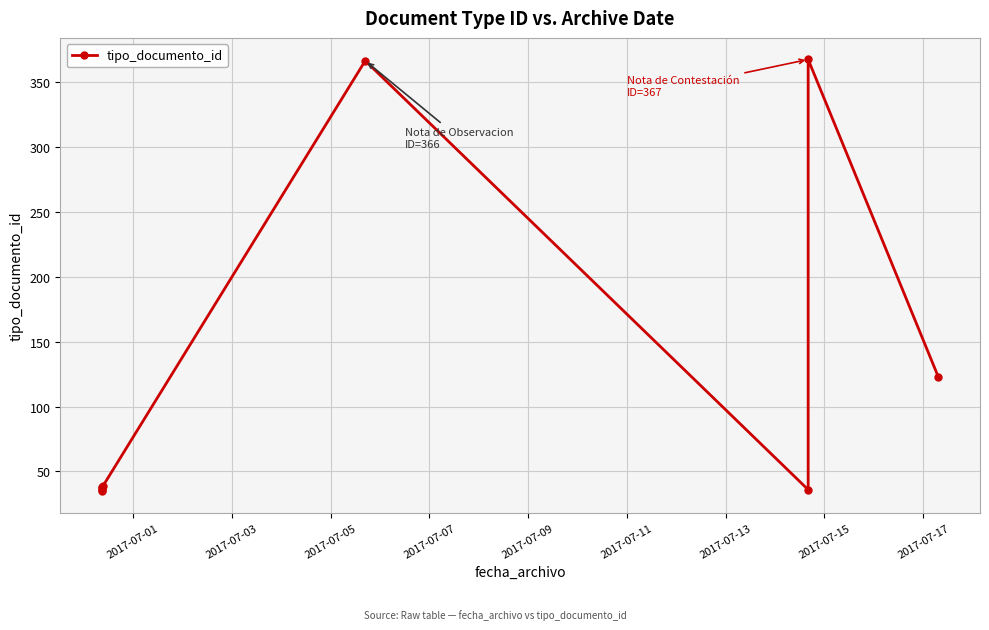

Which category has the highest value across all series?

2017-07-15